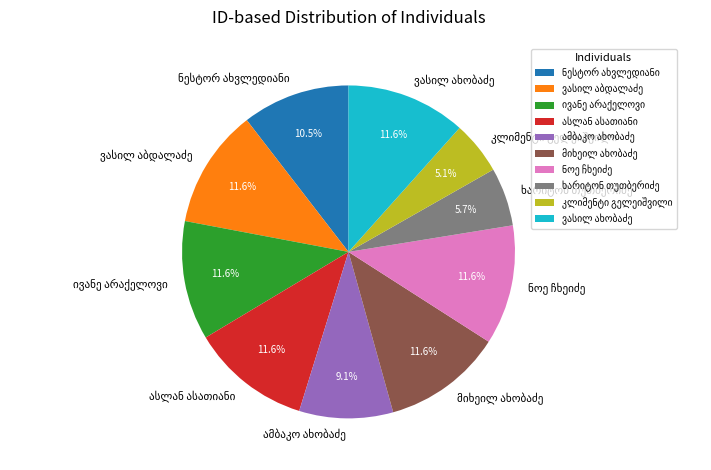

Is there any slice that represents more than half of the pie?

No